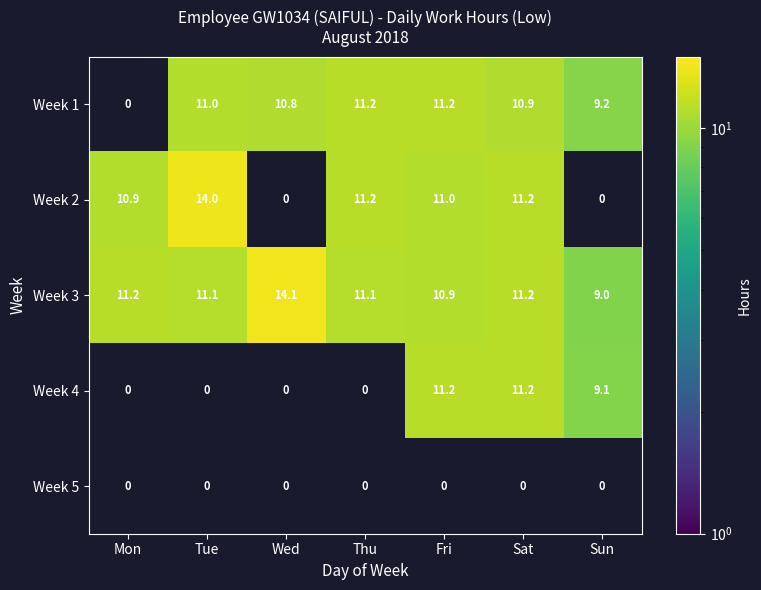

Between Thu and Sat, which series saw the biggest shift?

Week 4